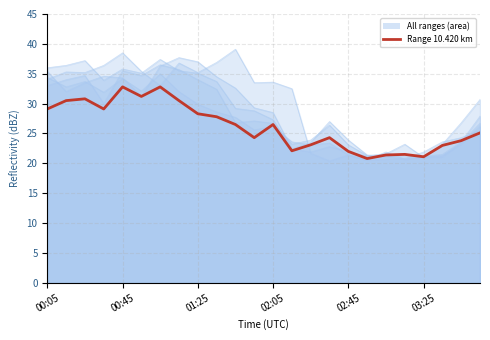

Count the number of values greater than 26.

12